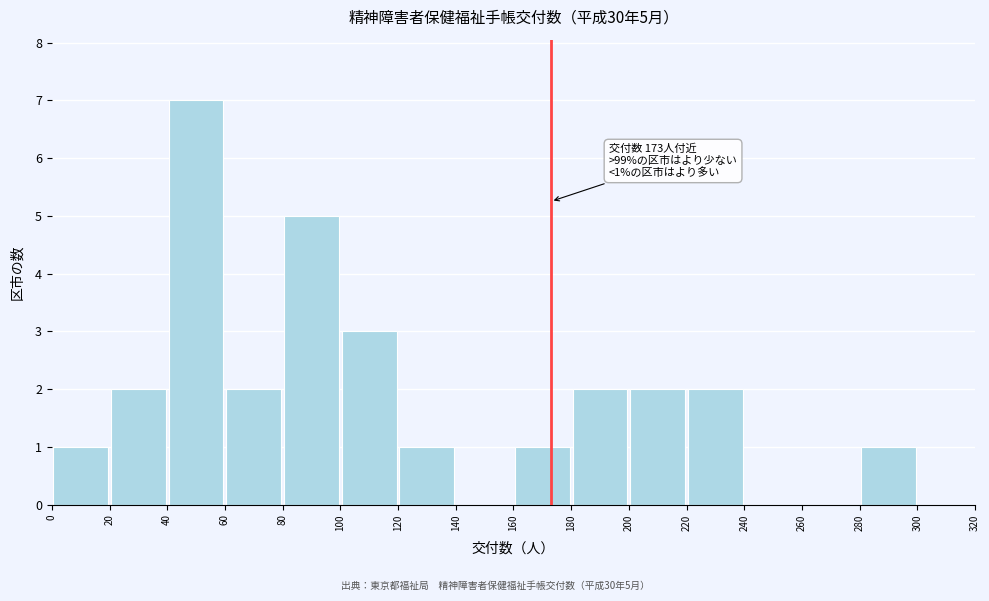

Which range on the x-axis has the tallest bar?

40 to 60